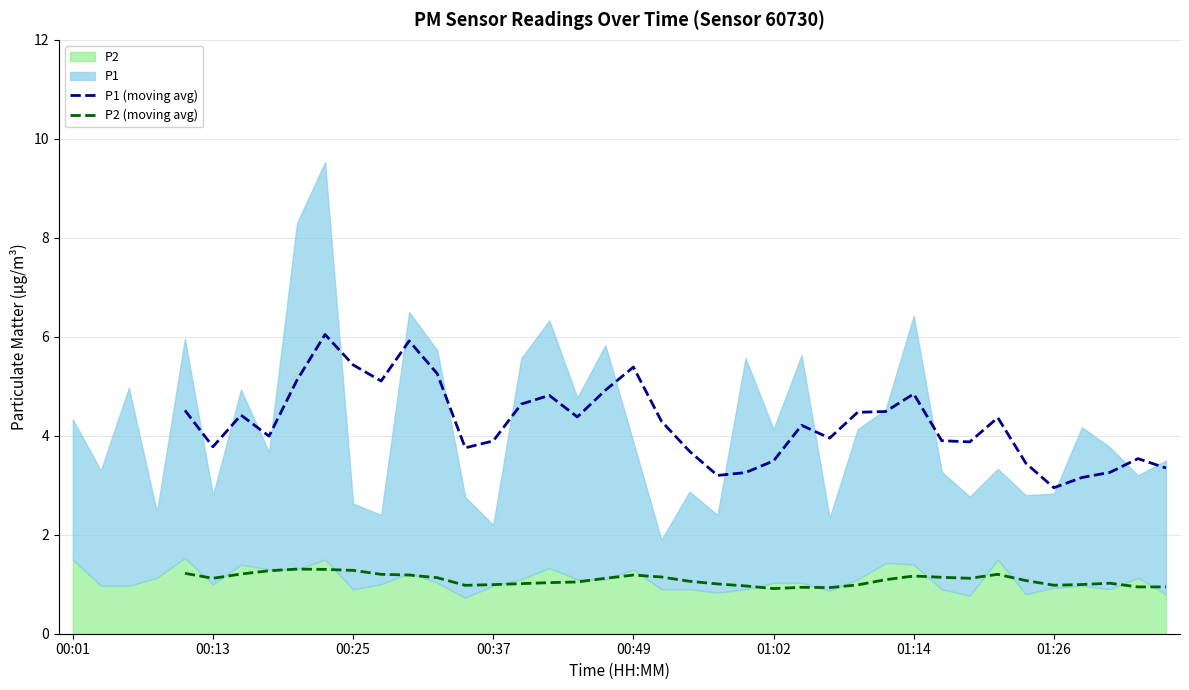

True or false: P2 (moving avg) and P1 (moving avg) intersect in this chart.

False